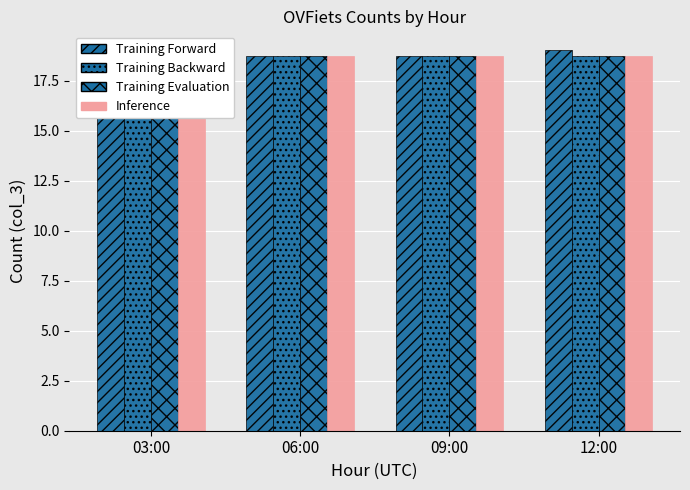

What position from the left is 12:00?

4